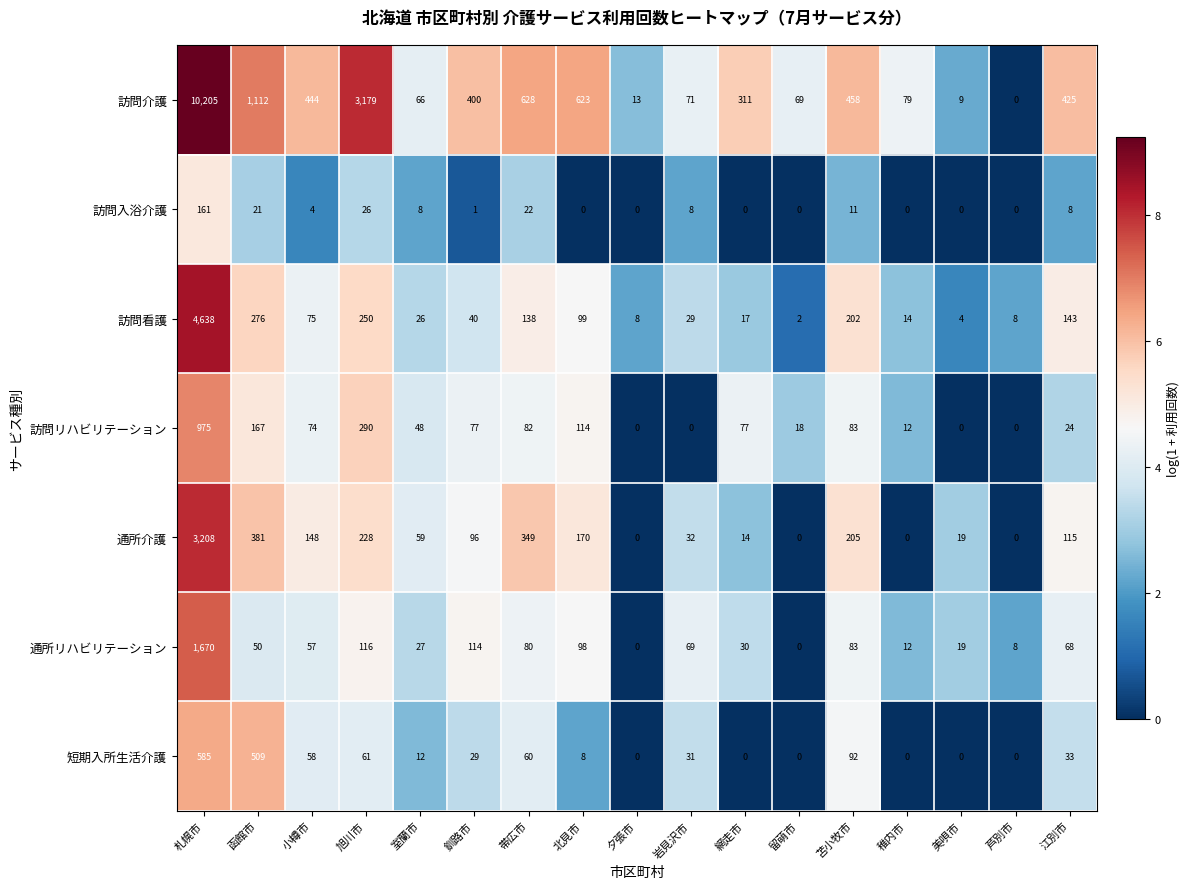

Read the 訪問看護 value at 北見市, to the nearest 50.

100